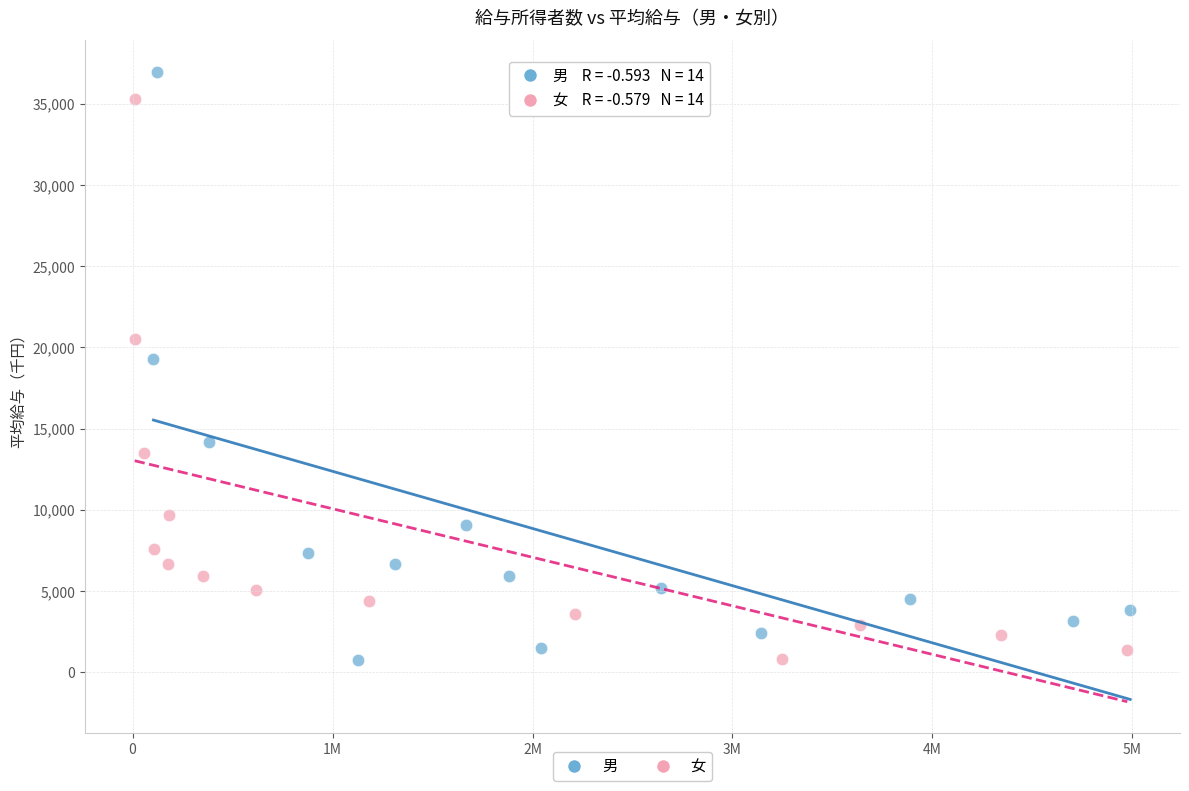

Which series has the largest Y range (max minus min)?

男